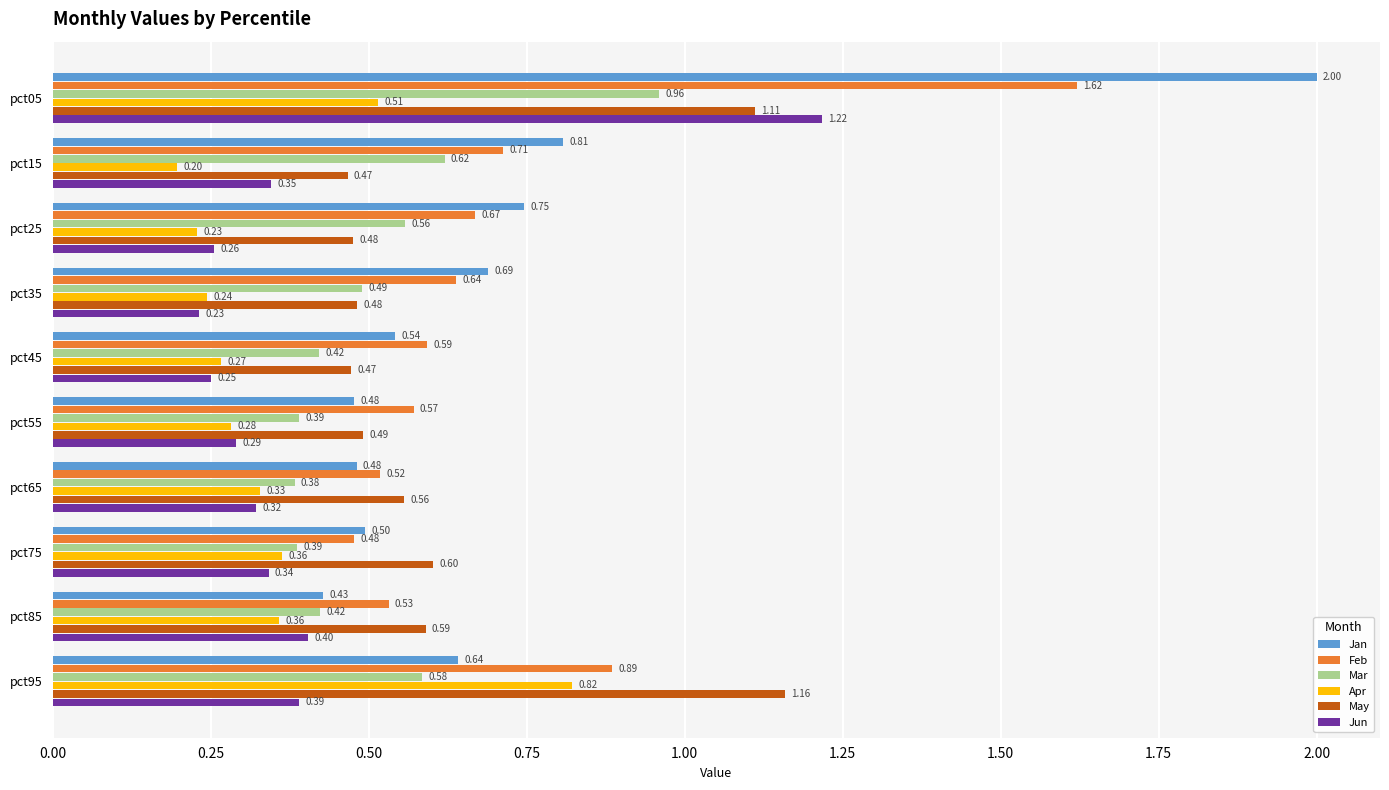

What is the sum of the May values at pct95 and pct65?

1.7